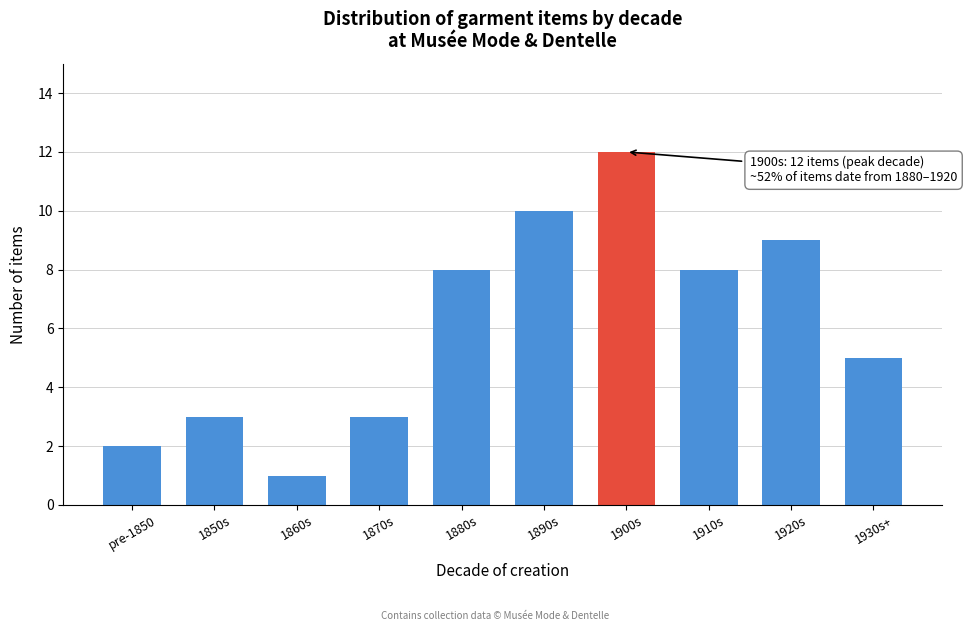

Reading right to left, list all the values displayed in this chart.

1930s+=5	1920s=9	1910s=8	1900s=12	1890s=10	1880s=8	1870s=3	1860s=1	1850s=3	pre-1850=2